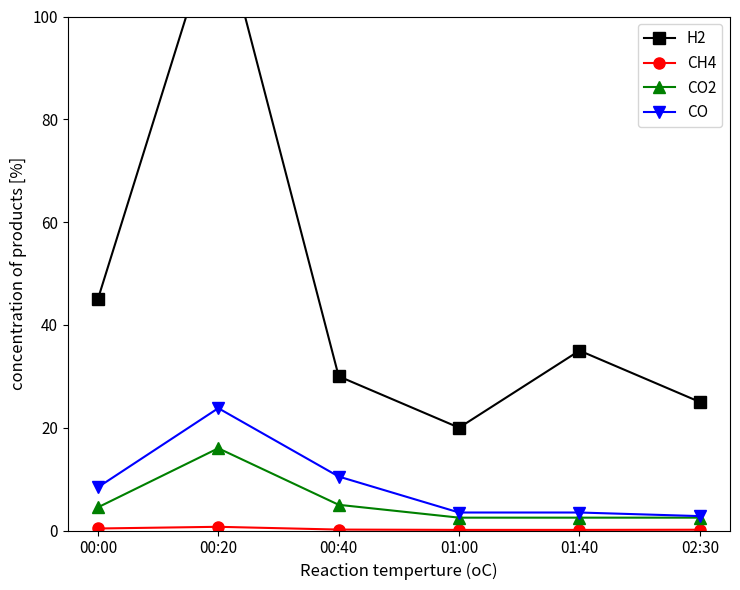

Rank the categories by CO-proxy value from lowest to highest.

02:30, 01:00, 01:40, 00:00, 00:40, 00:20